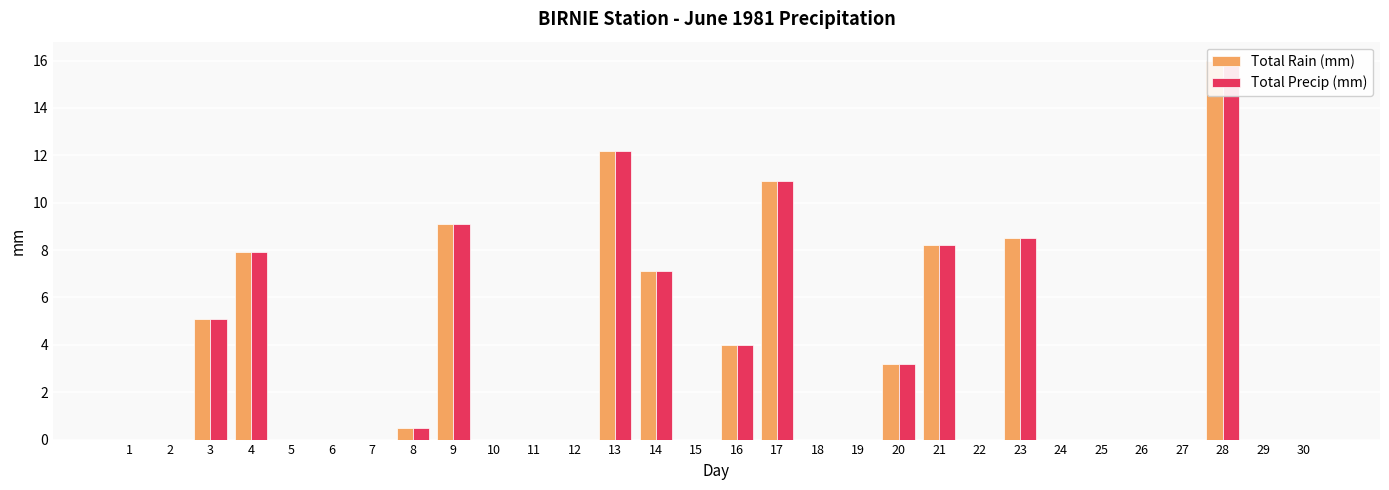

How many bars are there in total?

60